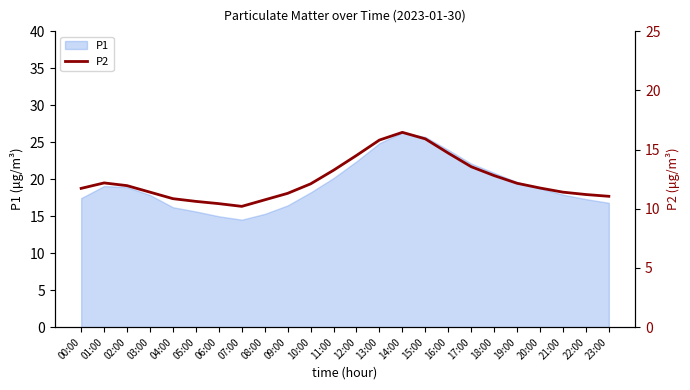

The value at 12:00 is 14.5. True or false?

True